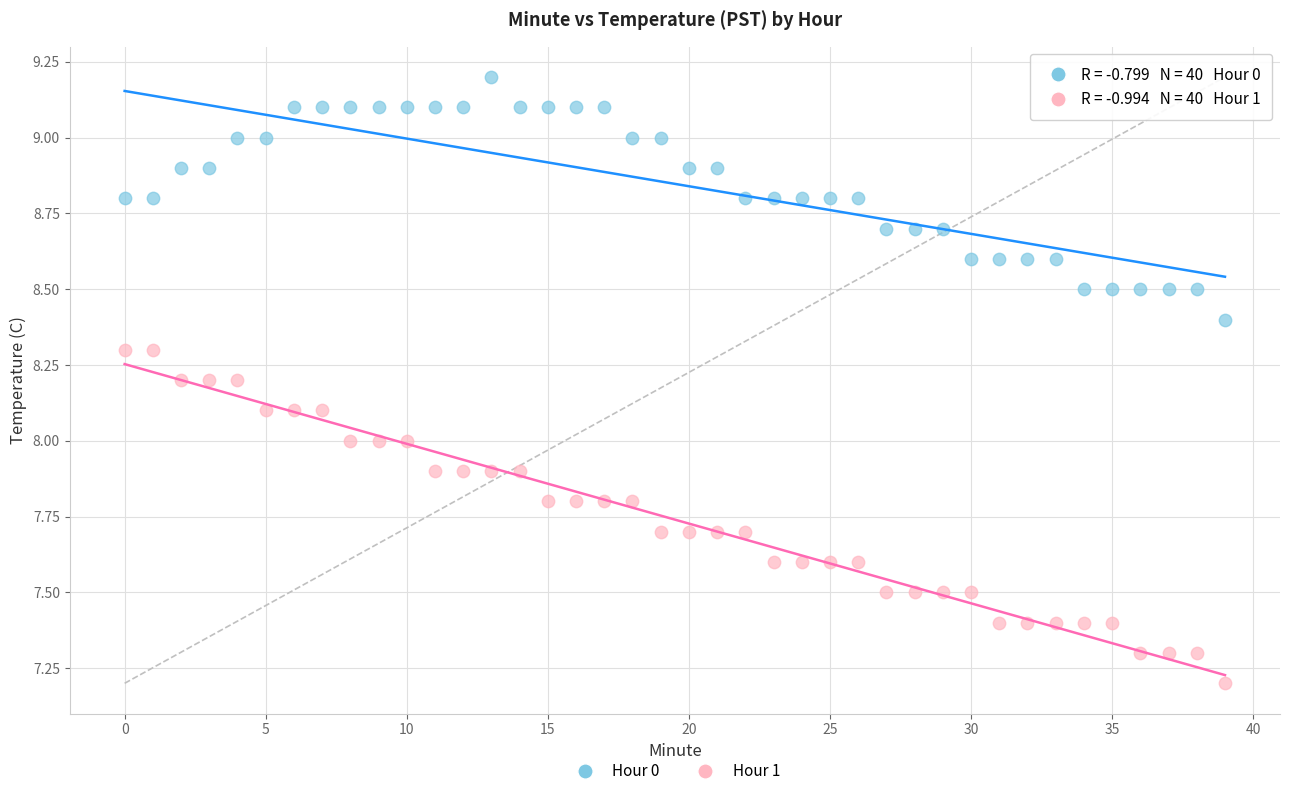

In the Hour 1 series, what Y value is closest to 7?

7.2